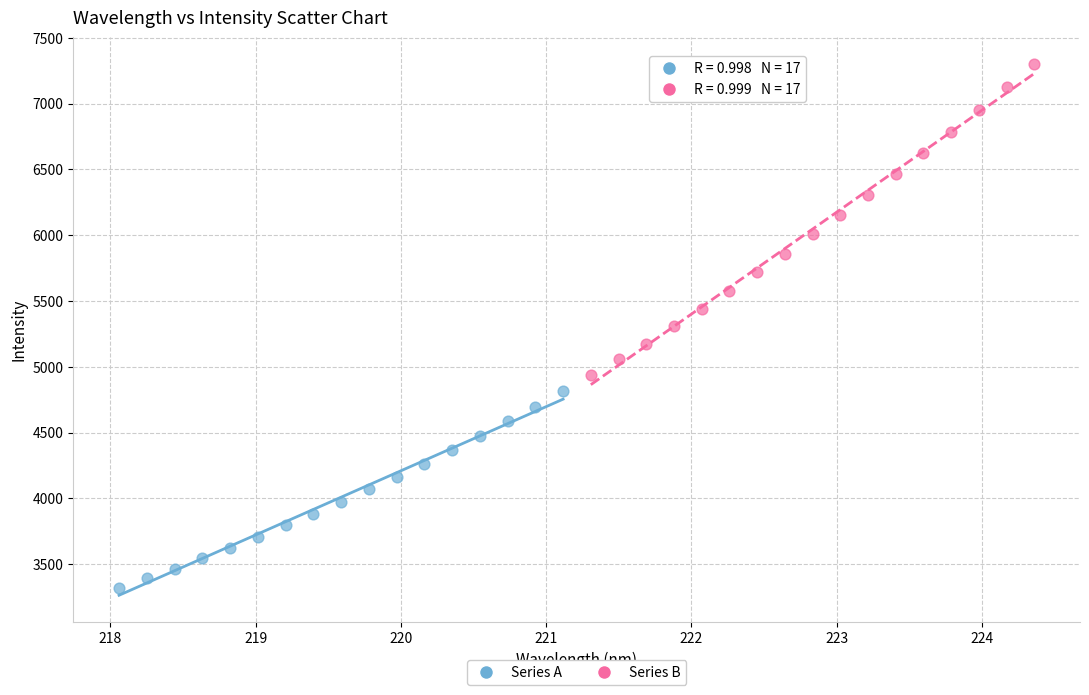

Which series reaches the minimum Y coordinate?

Series A